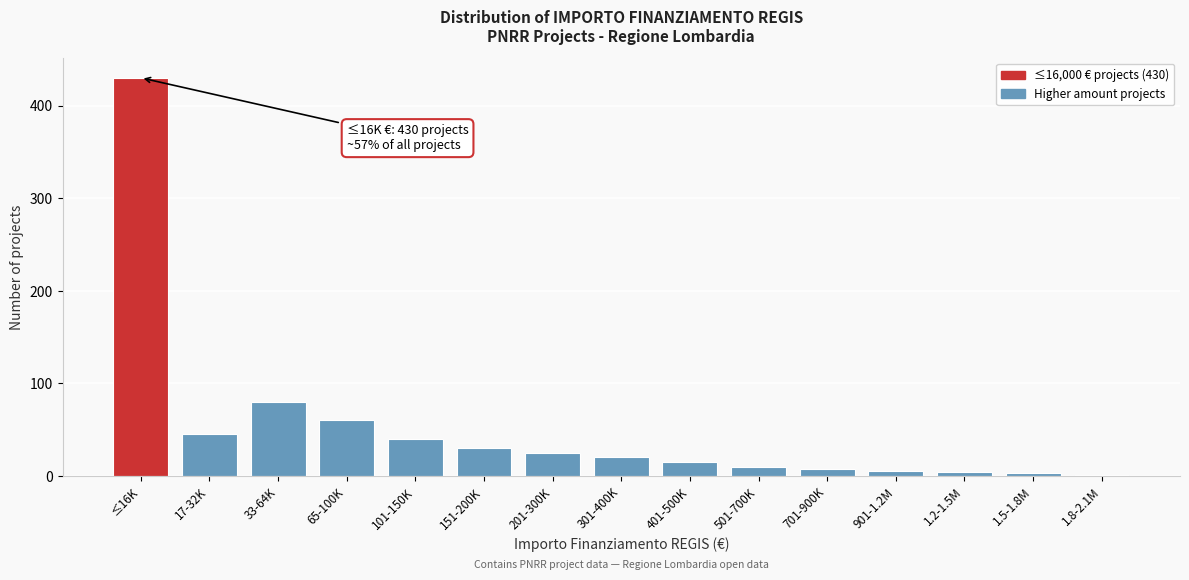

Where is the data nearest to the value 215?

33-64K